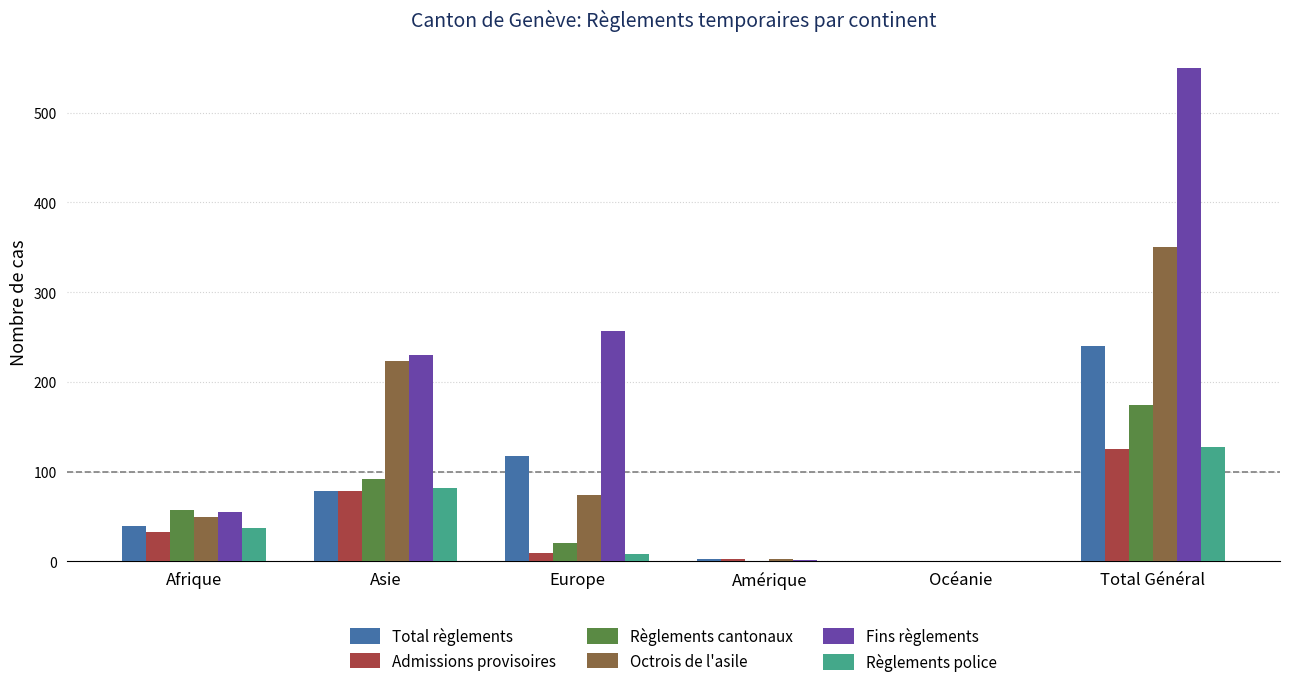

Which category has the highest value in the Total règlements series?

Total Général